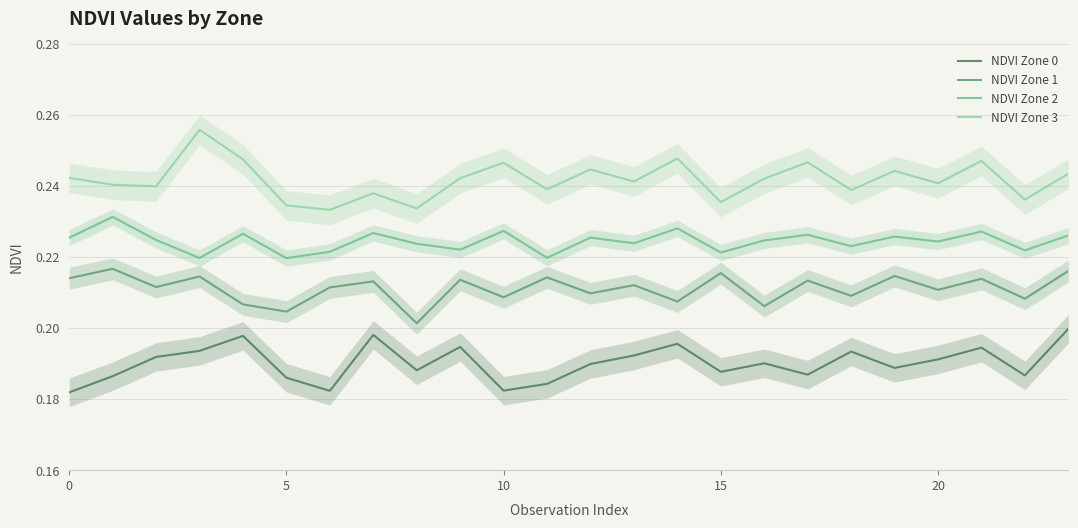

True or false: NDVI Zone 1 and NDVI Zone 0 cross at least once.

False